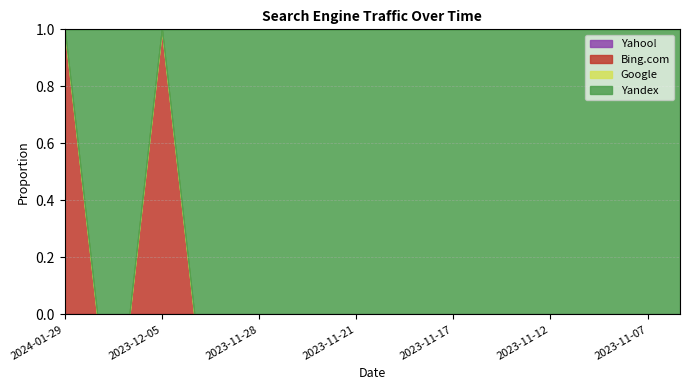

What is the label of the 3rd point from the right?

2023-11-08